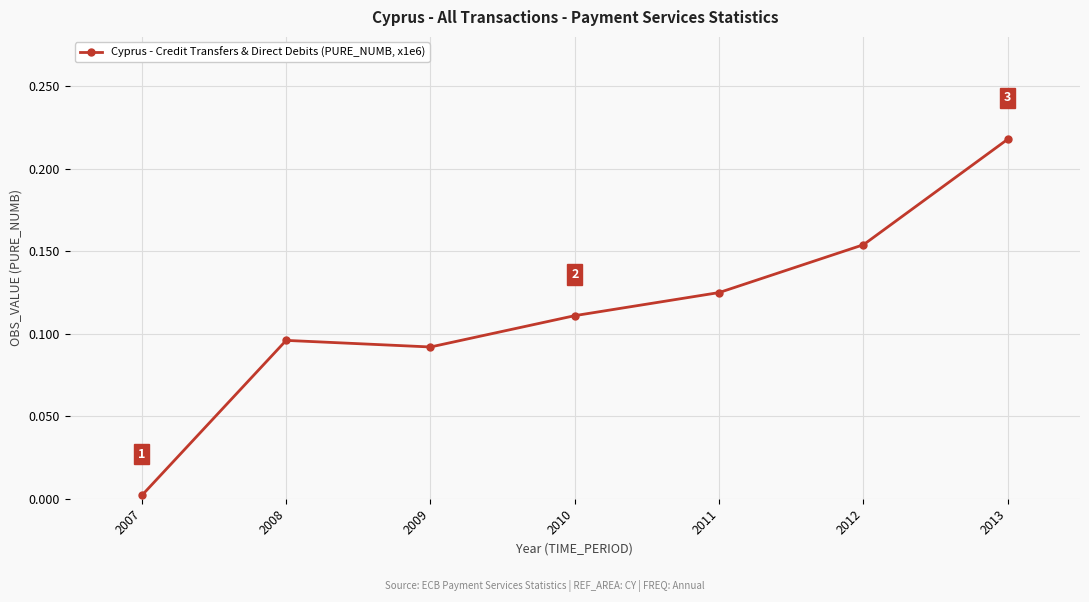

Rank the categories by value from highest to lowest.

2013, 2012, 2011, 2010, 2008, 2009, 2007